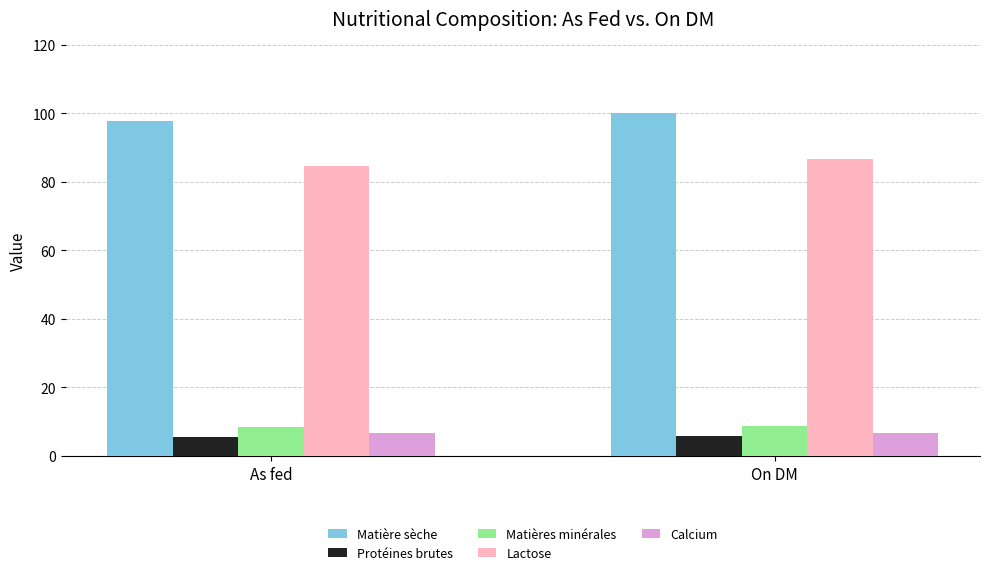

Is the value of Matière sèche at On DM greater than the value of Calcium at On DM?

Yes